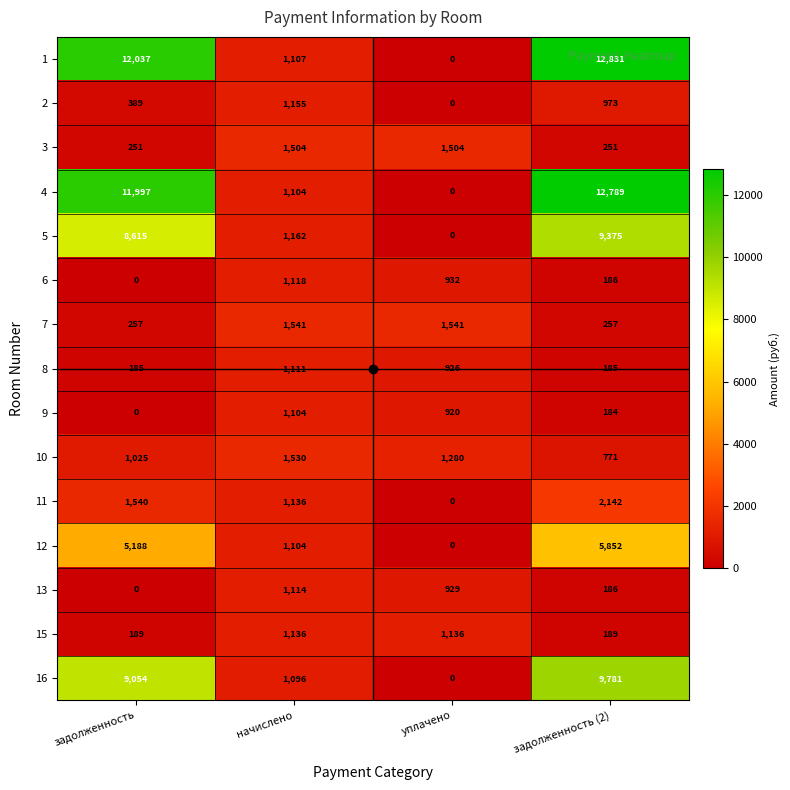

What is the sum of all 4 values?

25890